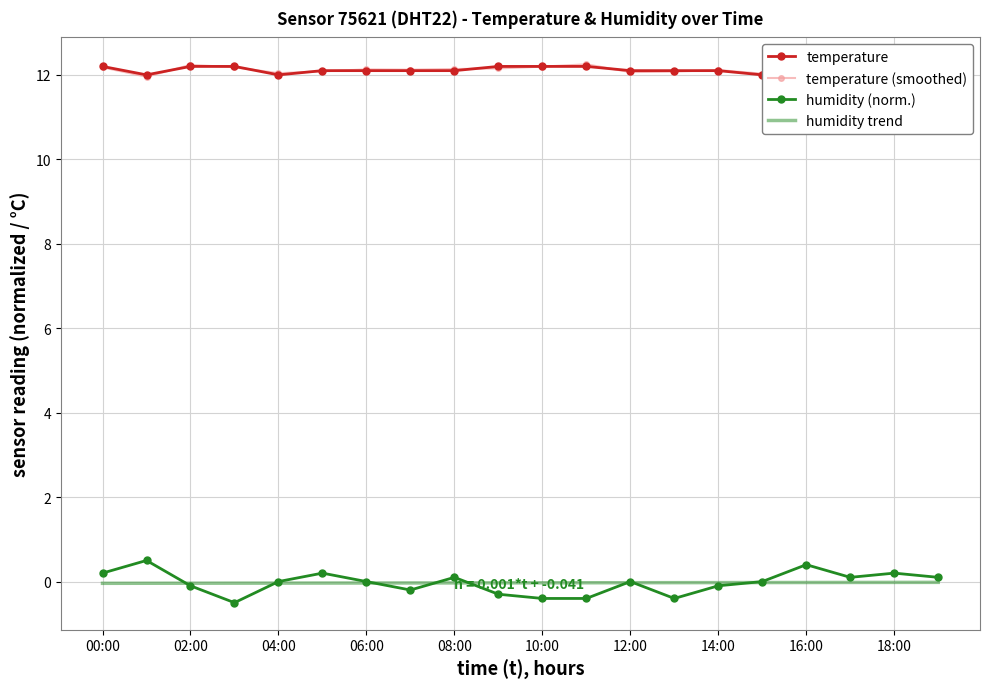

At which label is temperature (smoothed) closest to 12?

15